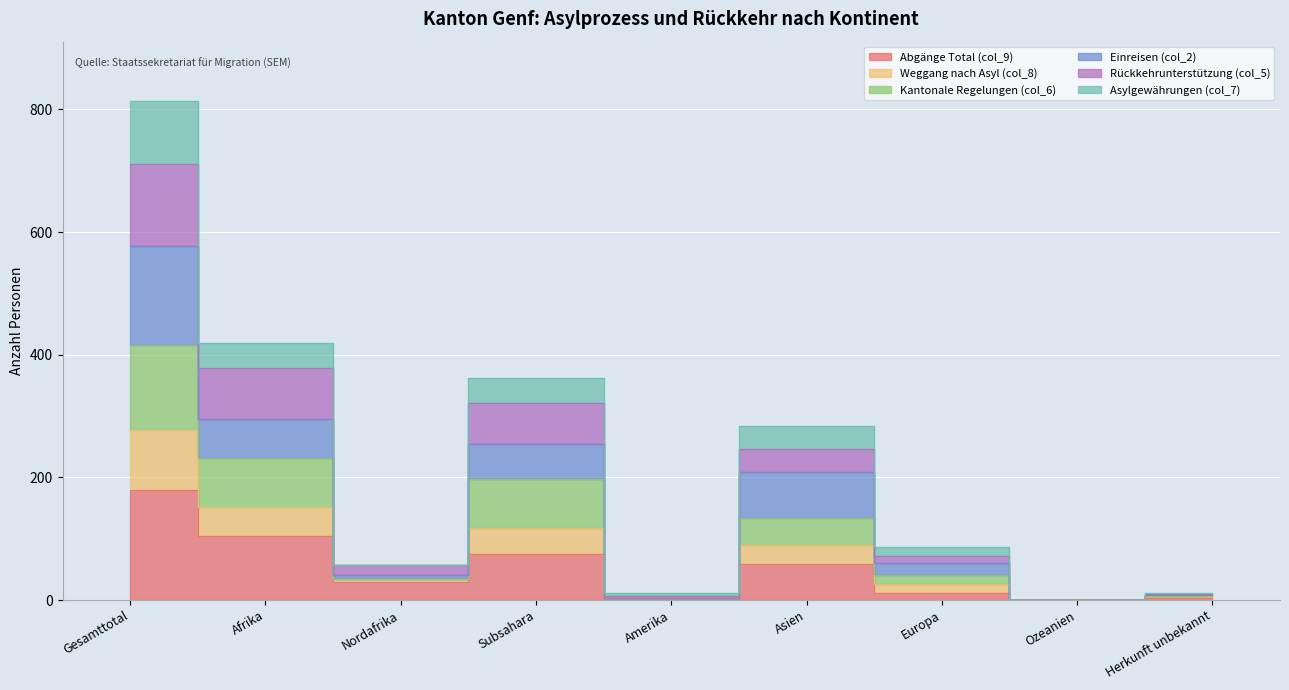

True or false: Weggang nach Asyl (col_8) and Abgänge Total (col_9) cross at least once.

False